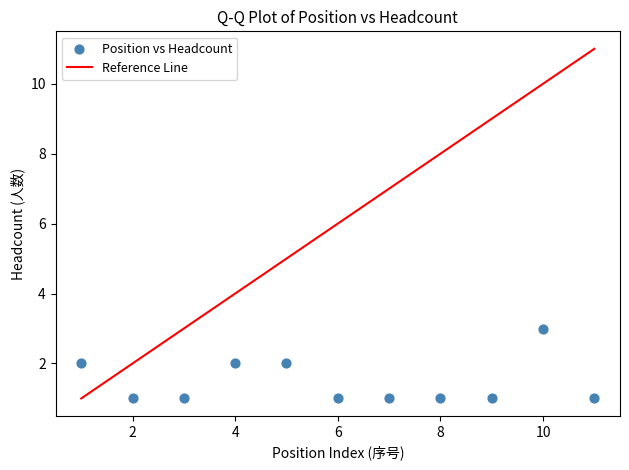

What is the average X value?

6